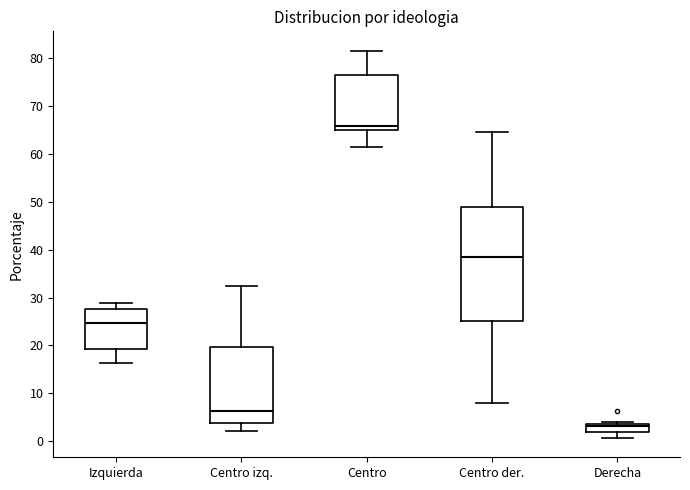

Which box's median line is the lowest?

Derecha